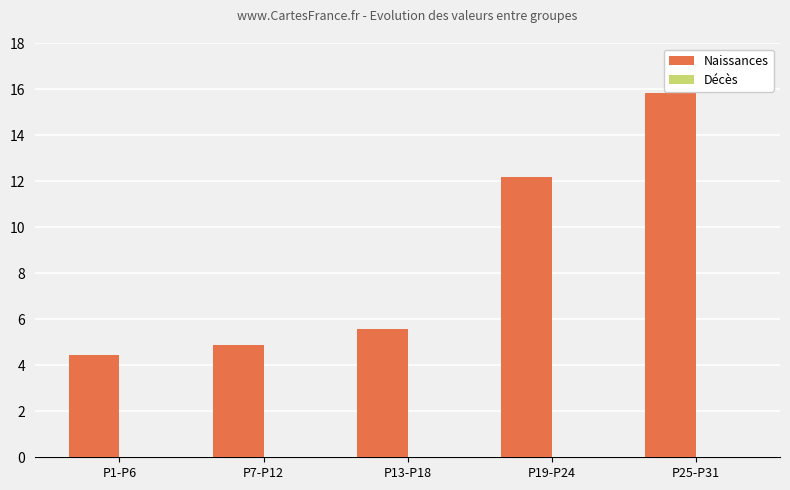

What is the value of the Naissances bar at the 1st from the left?

4.4